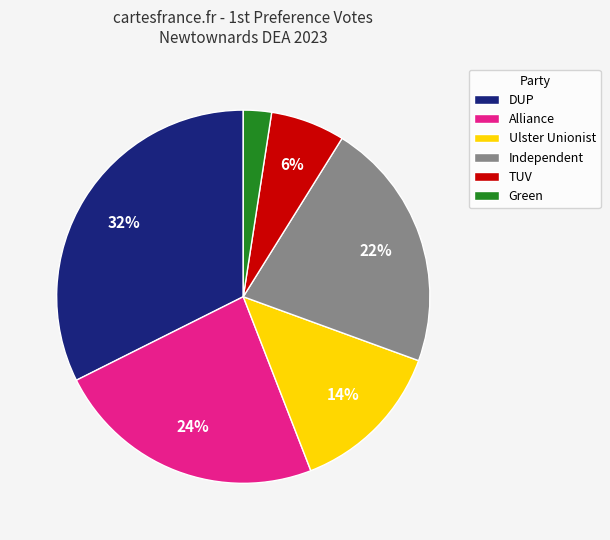

How many slices are in this pie chart?

6